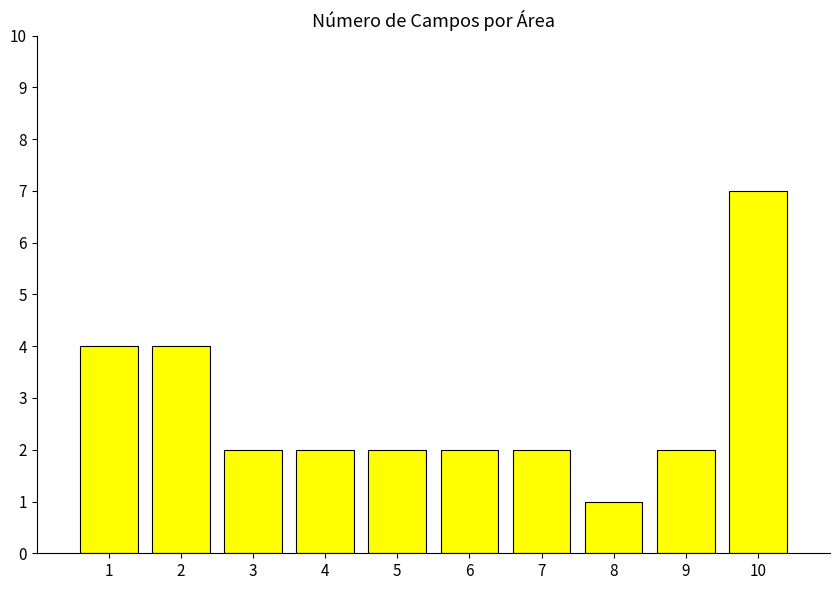

Reading right to left, what are all the values shown in this chart?

10=7	9=2	8=1	7=2	6=2	5=2	4=2	3=2	2=4	1=4